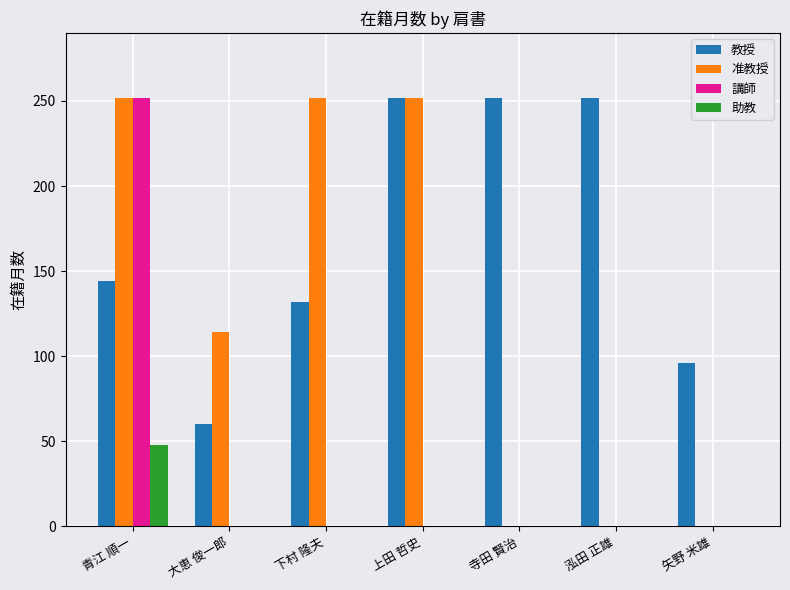

At which label does 助教 reach its peak?

青江 順一